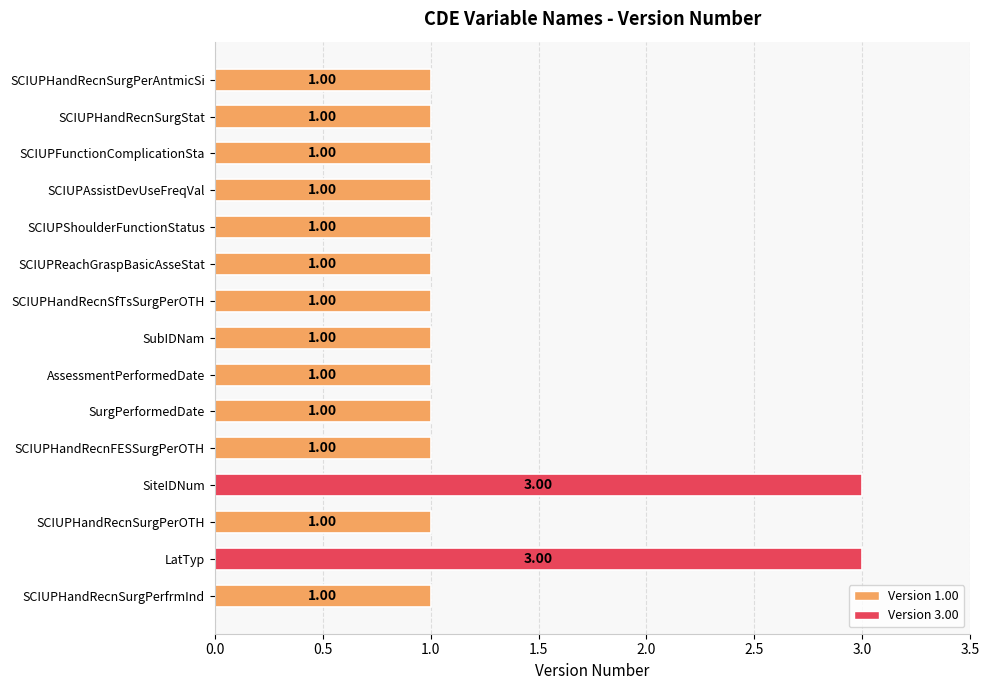

What is the ratio of the value at SCIUPHandRecnFESSurgPerOTH to the value at SCIUPHandRecnSurgStat?

1.0